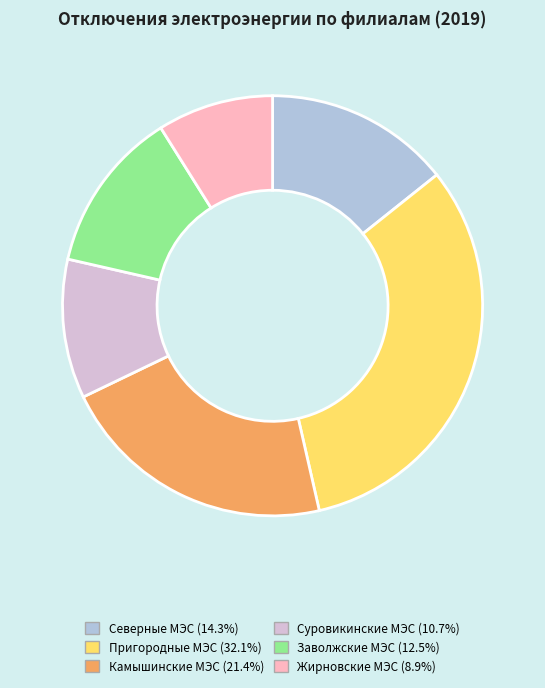

How many segments does this pie chart have?

6